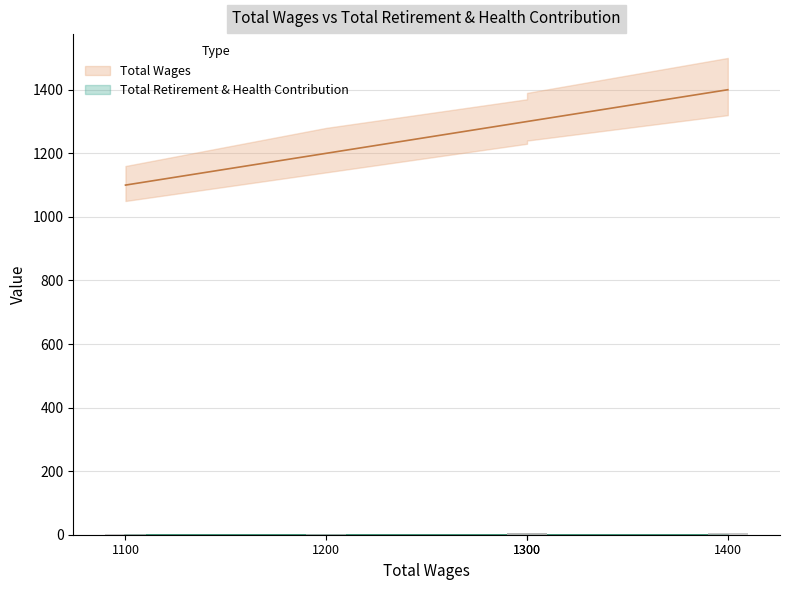

The value at 1300.0 is 1300. True or false?

True